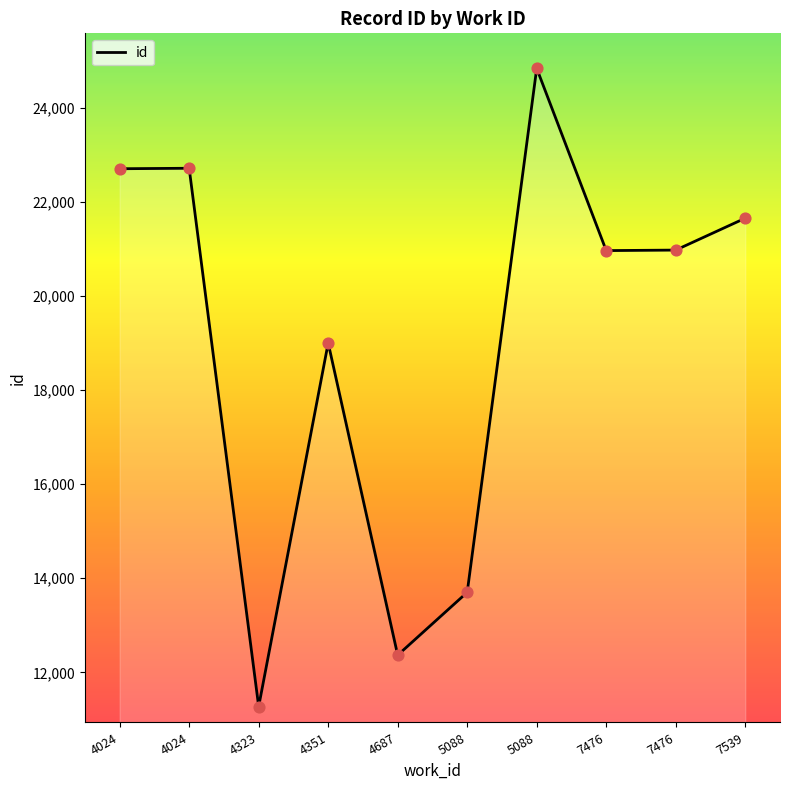

What is the ratio of the value at 5088 to the value at 4323?

2.2